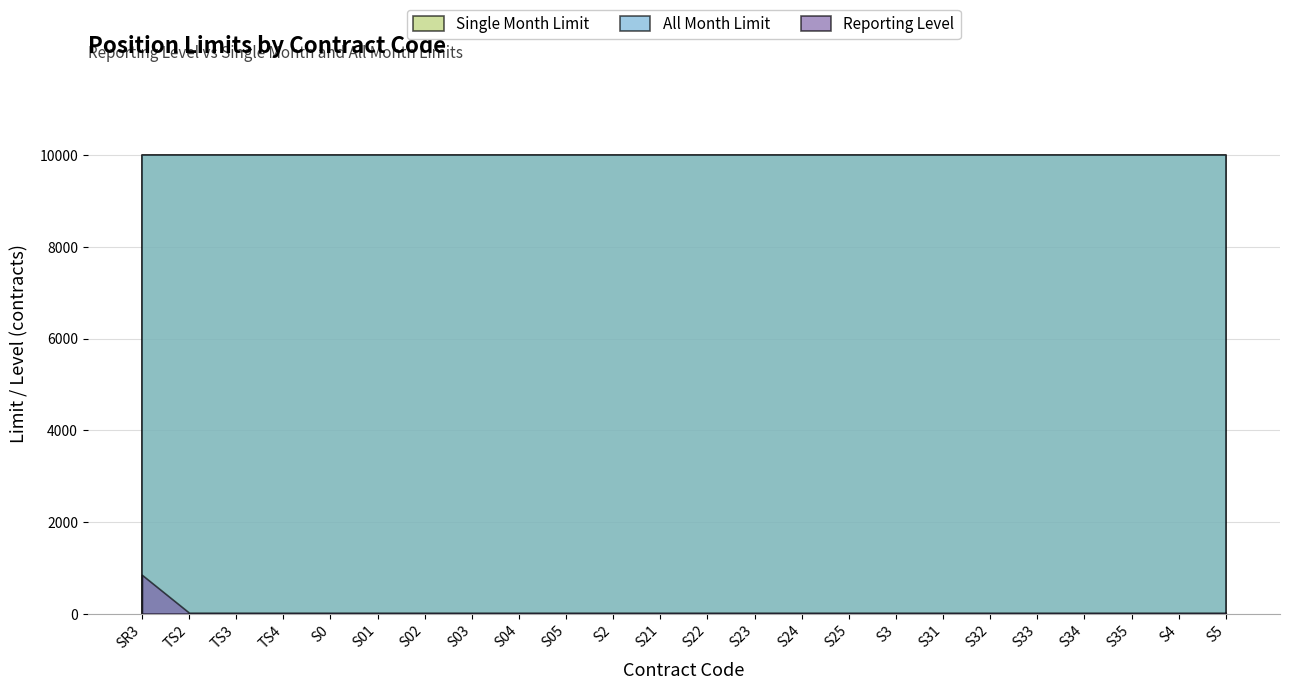

Reading right to left, transcribe all the data shown in this chart.

Reporting Level: 25	25	25	25	25	25	25	25	25	25	25	25	25	25	25	25	25	25	25	25	25	25	25	850
Single Month Limit: 10000	10000	10000	10000	10000	10000	10000	10000	10000	10000	10000	10000	10000	10000	10000	10000	10000	10000	10000	10000	10000	10000	10000	10000
All Month Limit: 10000	10000	10000	10000	10000	10000	10000	10000	10000	10000	10000	10000	10000	10000	10000	10000	10000	10000	10000	10000	10000	10000	10000	10000